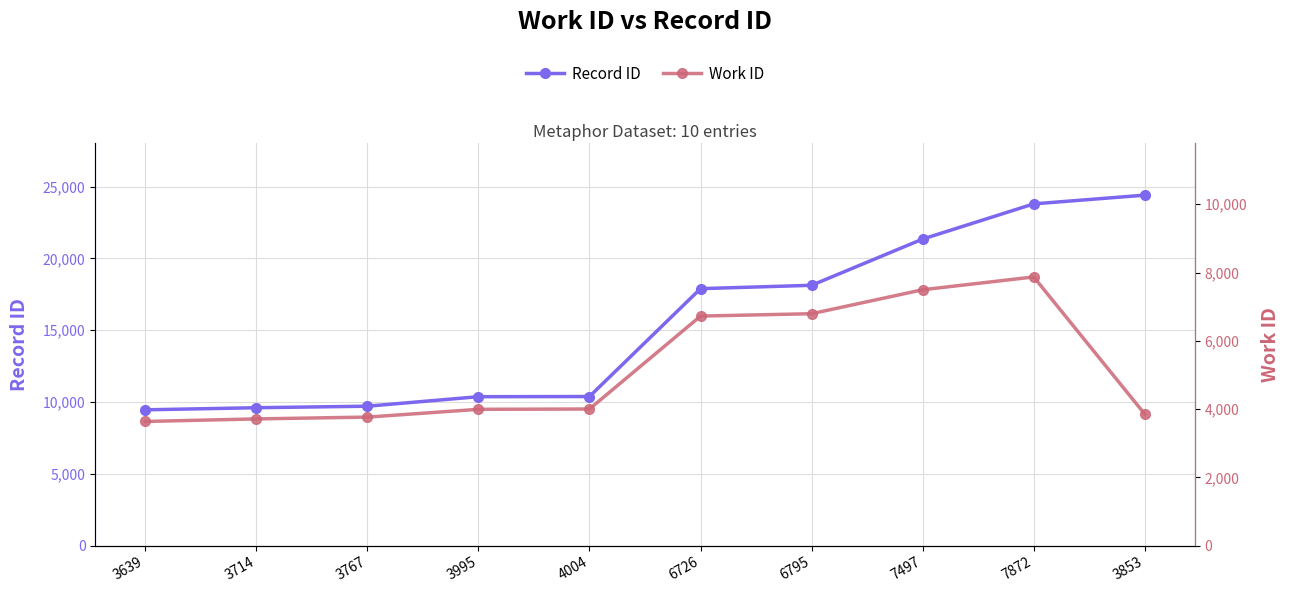

Where does the Record ID series first go above 17897?

6795